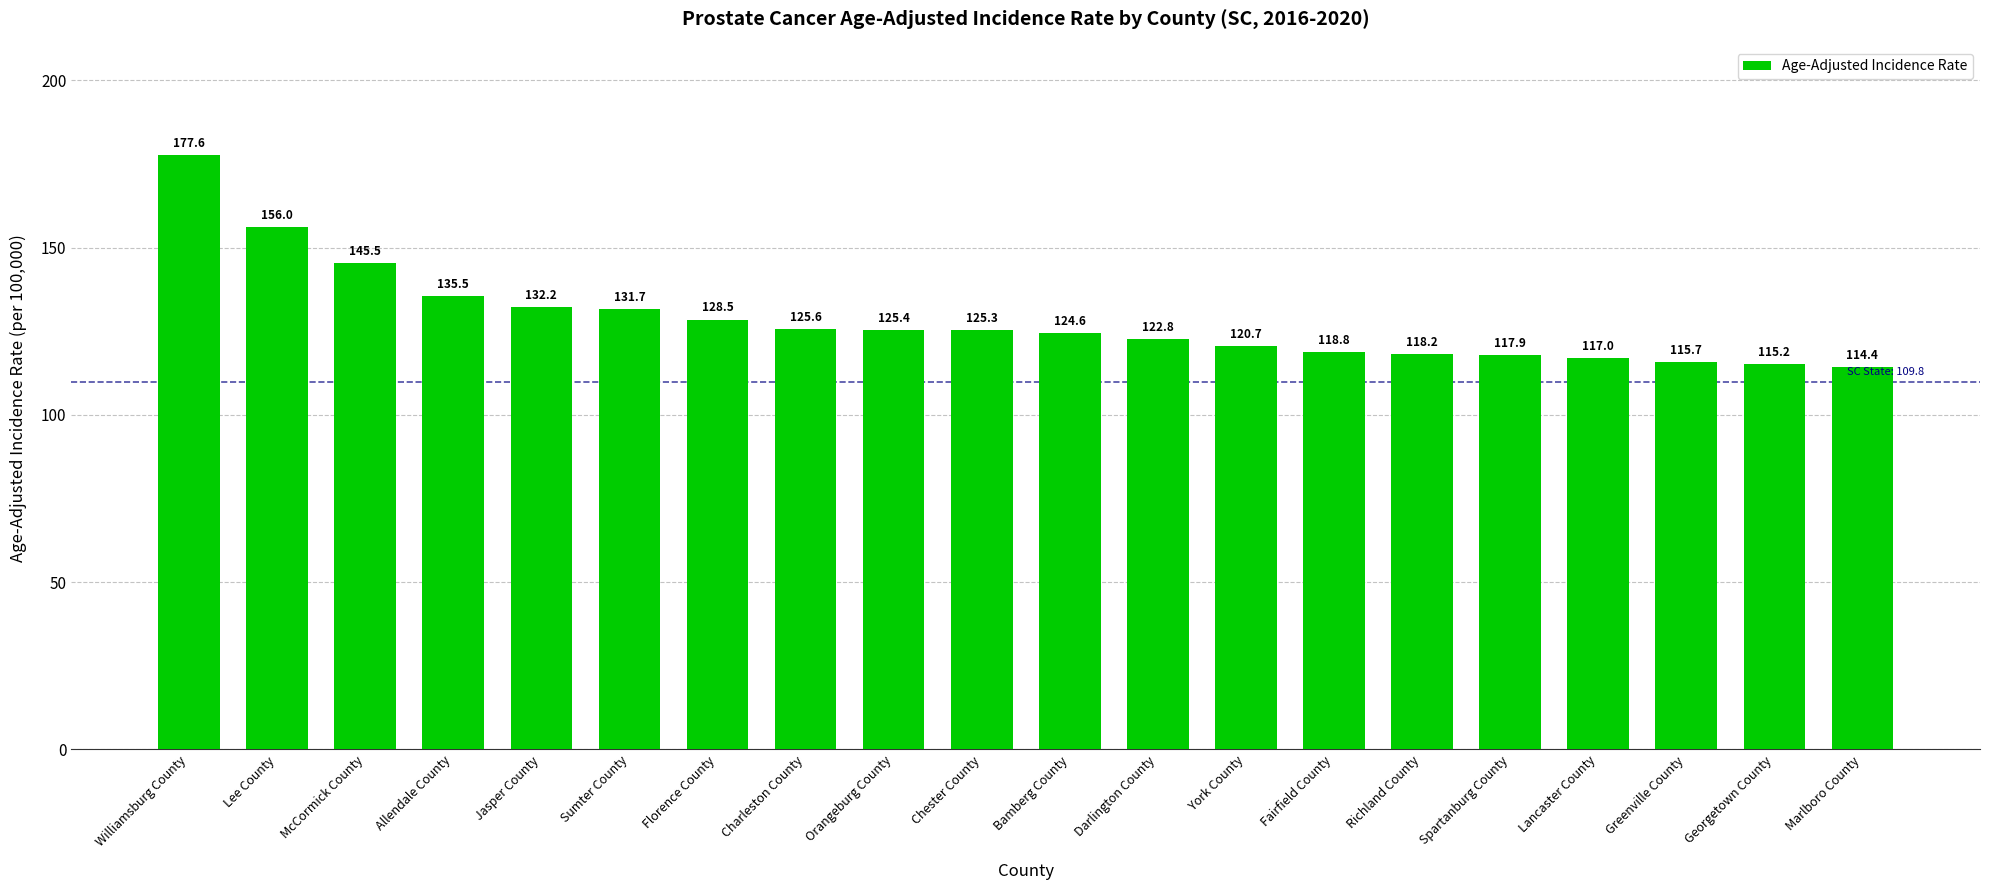

Count the number of categories in the chart.

20